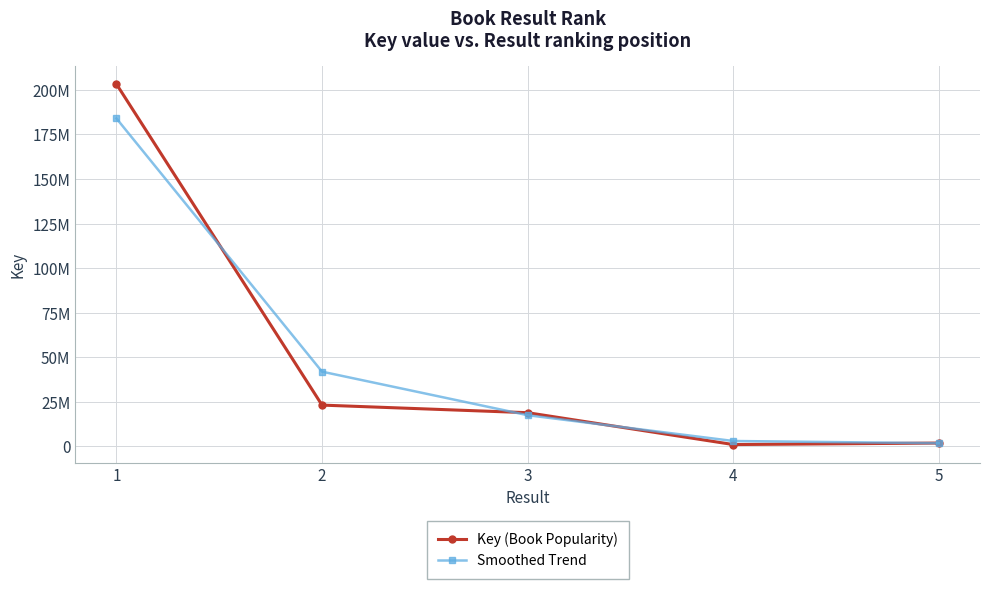

Is it true that Smoothed Trend equals 292026168 at 1?

False